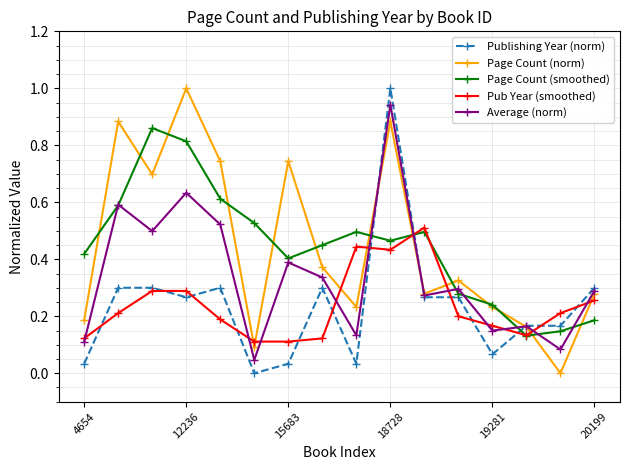

How many interior local peaks does the Page Count (smoothed) series have?

3